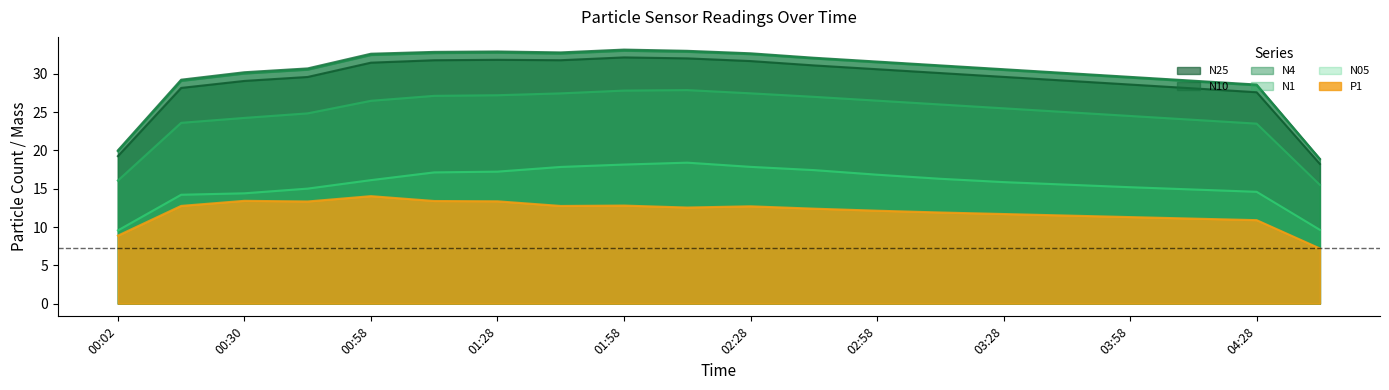

Which series has the largest range (max minus min)?

N10